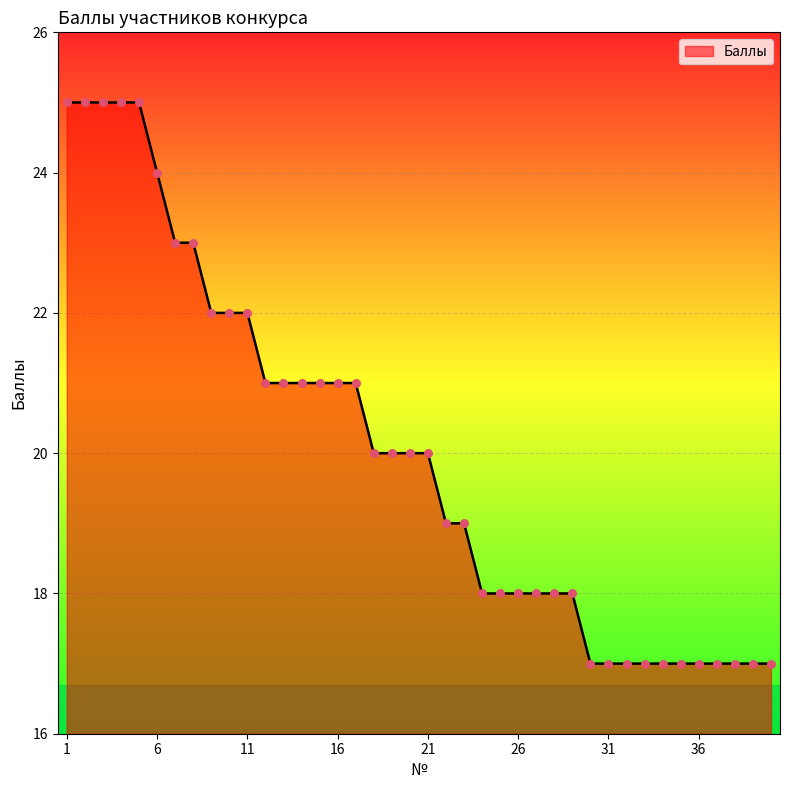

What is the maximum value shown in the chart?

25